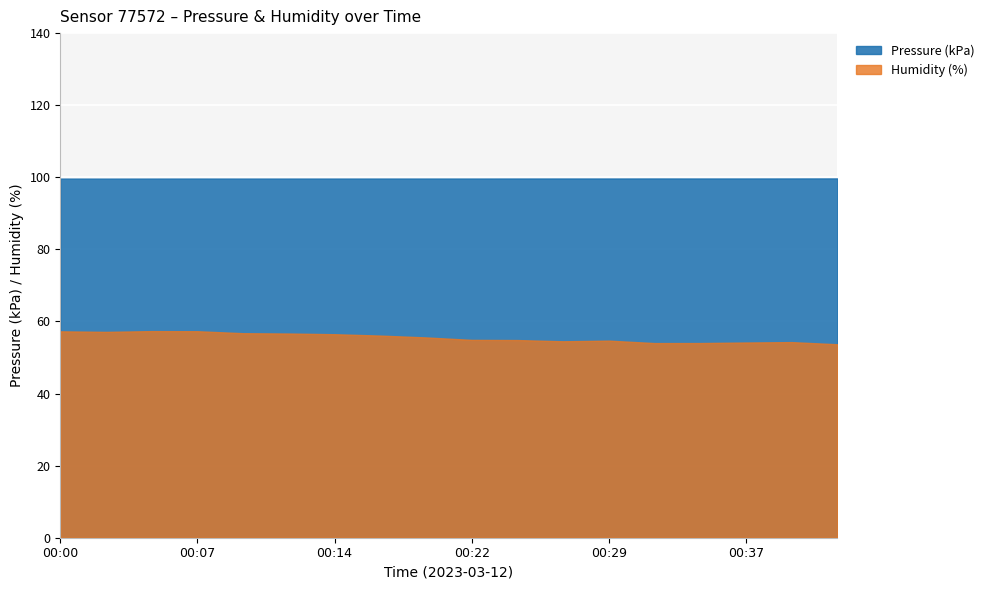

Between 00:24 and 00:29, which series saw the biggest shift?

pressure